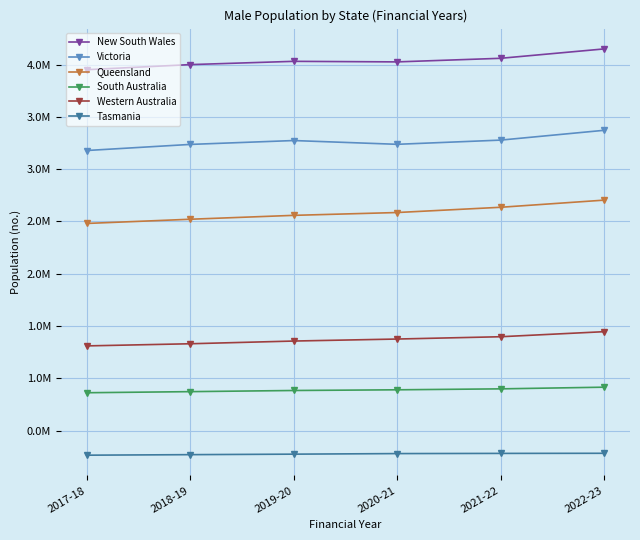

What is the sum of the South Australia values at 2020-21 and 2019-20?

1775532